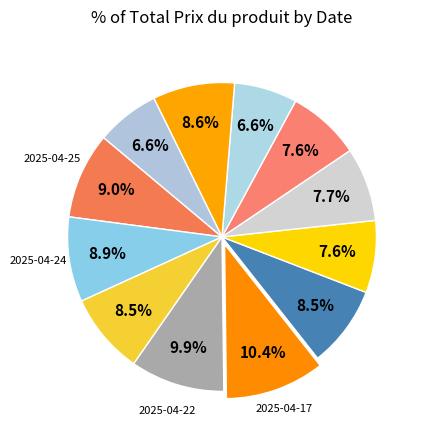

How many segments does this pie chart have?

12